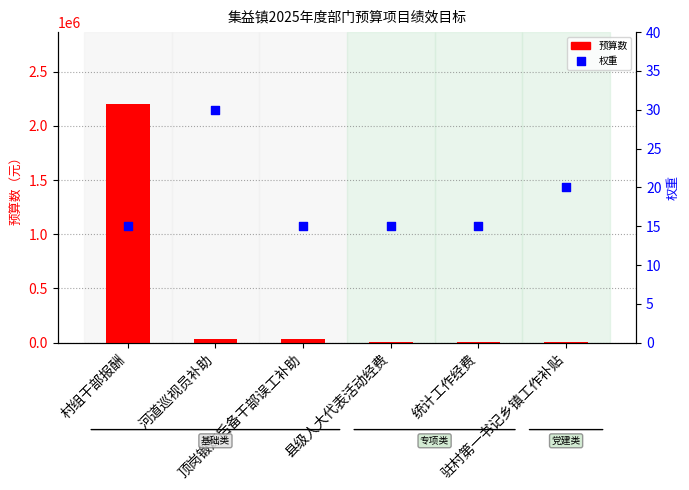

At how many categories does at least one series exceed 851252?

1